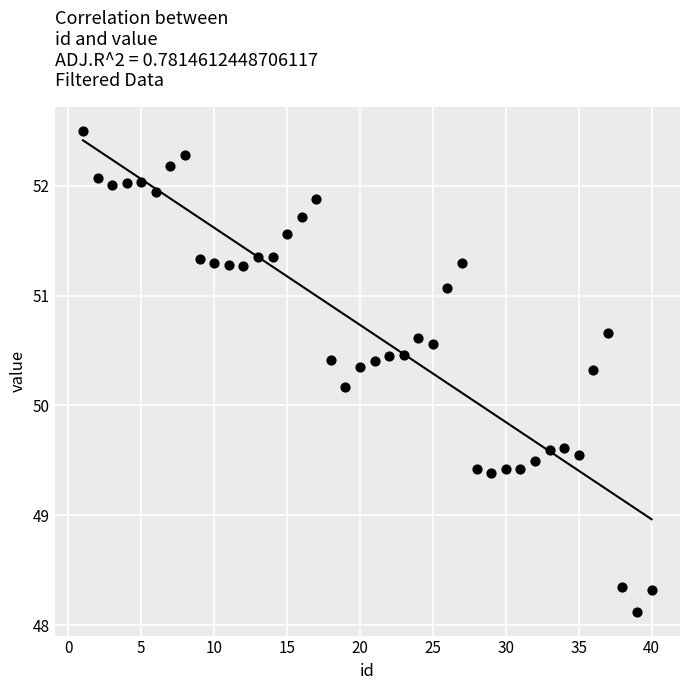

What Y value in the scatter plot is closest to 50?

50.2